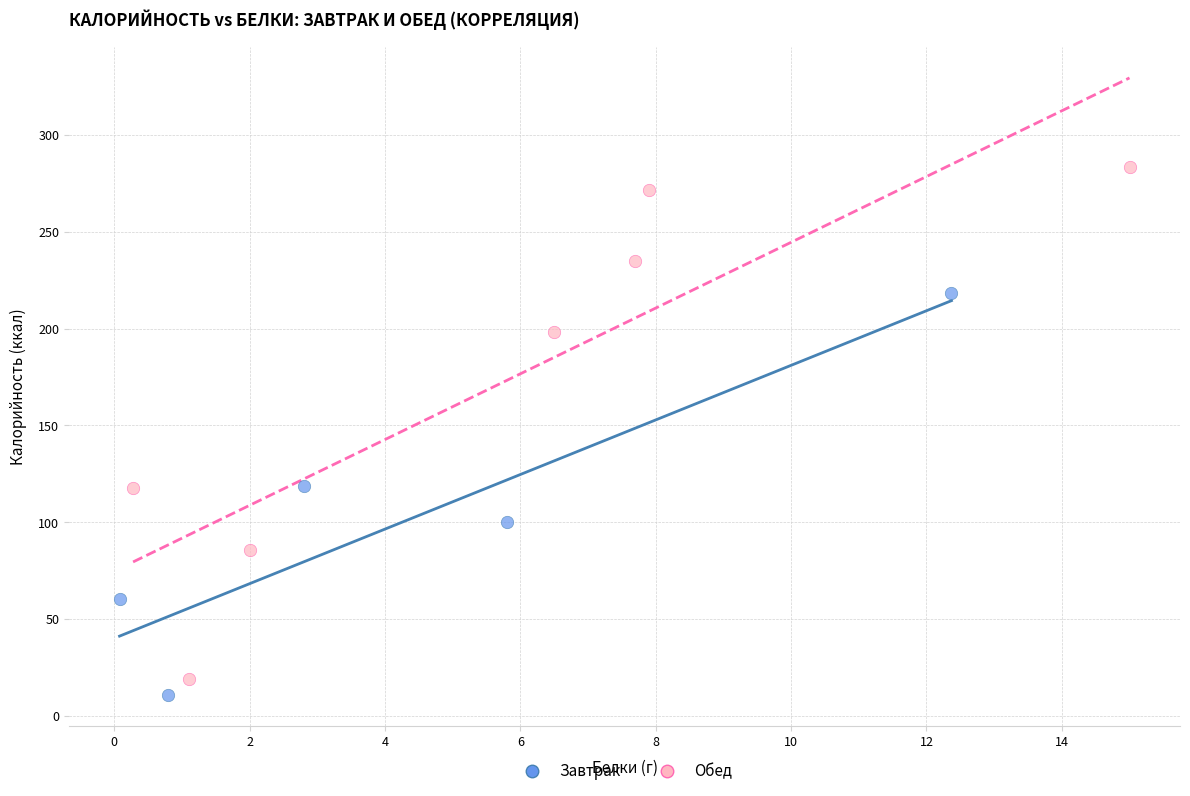

What are all the series names shown in the legend?

Завтрак, Обед